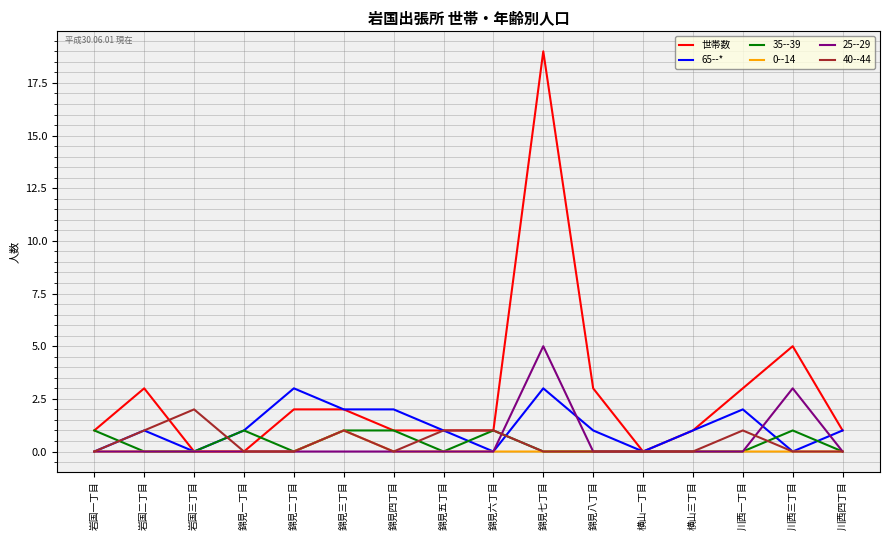

The 0--14 series shows 1 at 錦見三丁目. True or false?

True